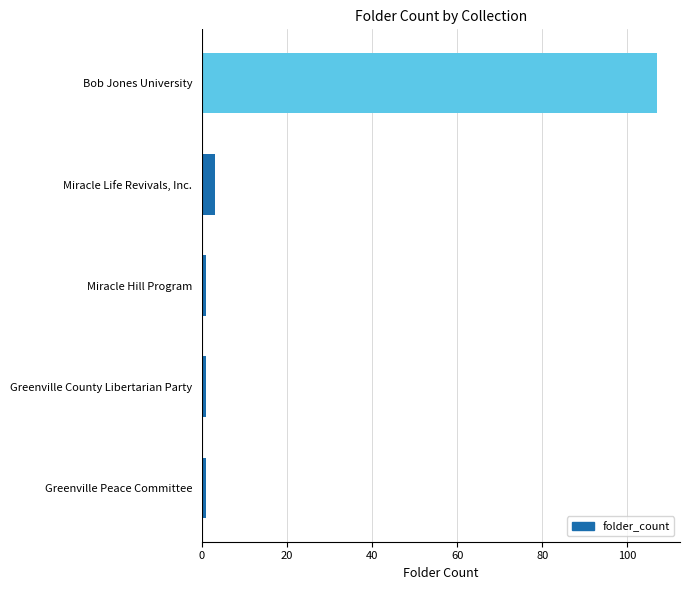

Is it true that the value at Miracle Life Revivals, Inc. is 3?

True